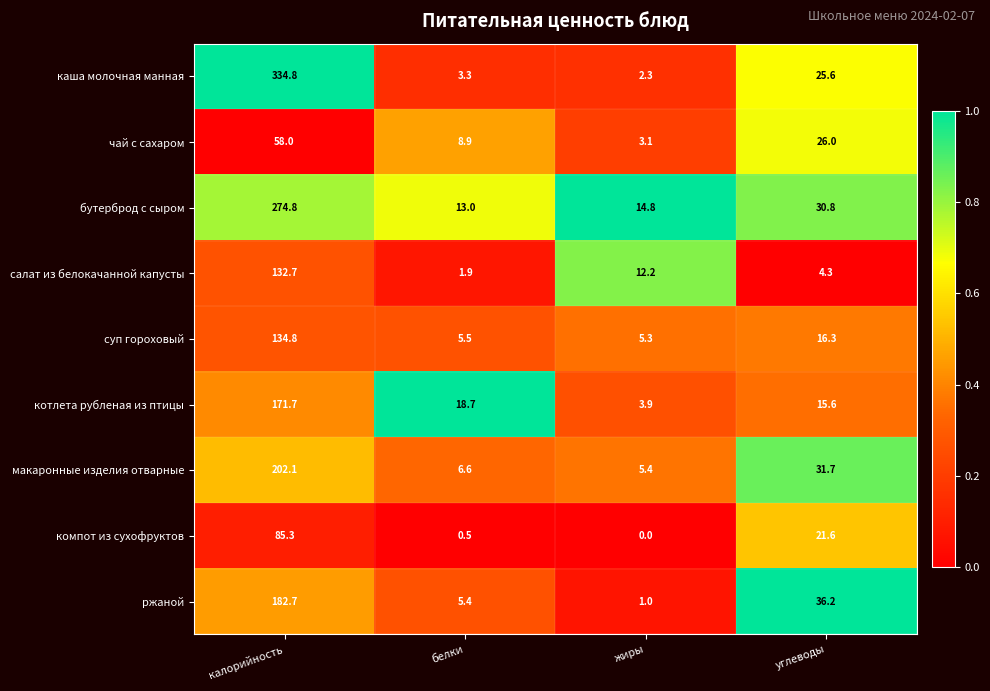

At which label does макаронные изделия отварные reach its peak?

калорийность